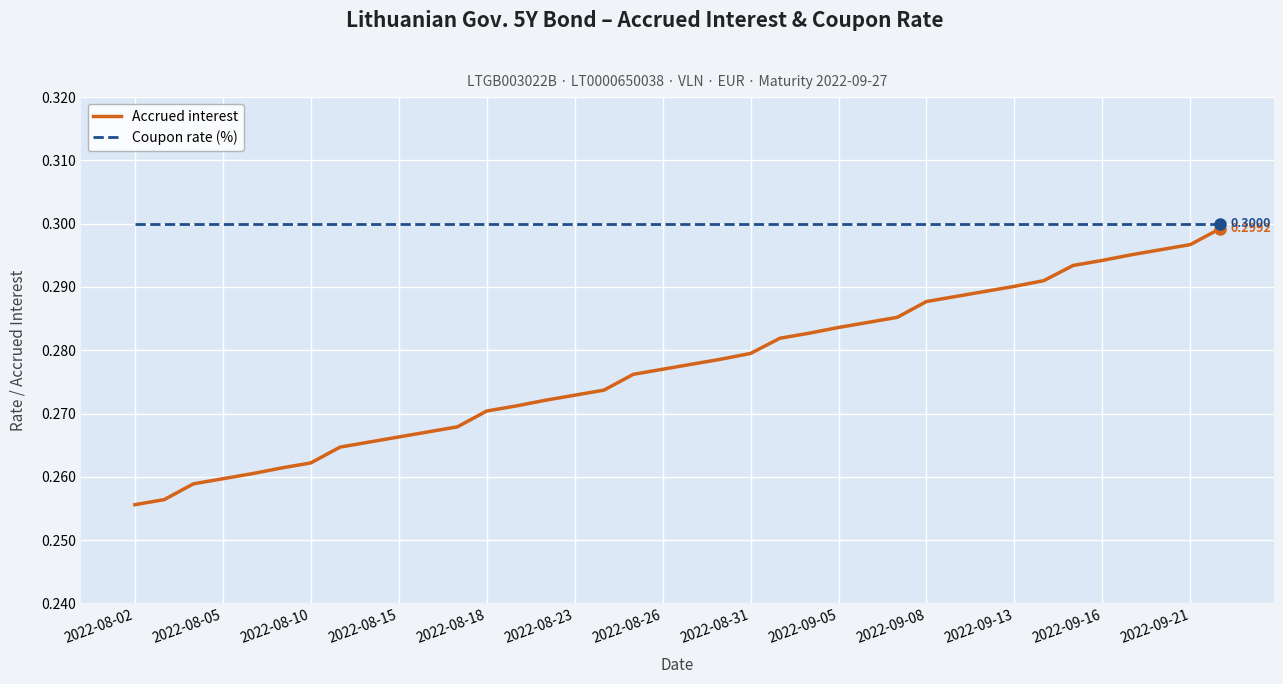

Which series has the widest spread of values?

Accrued interest